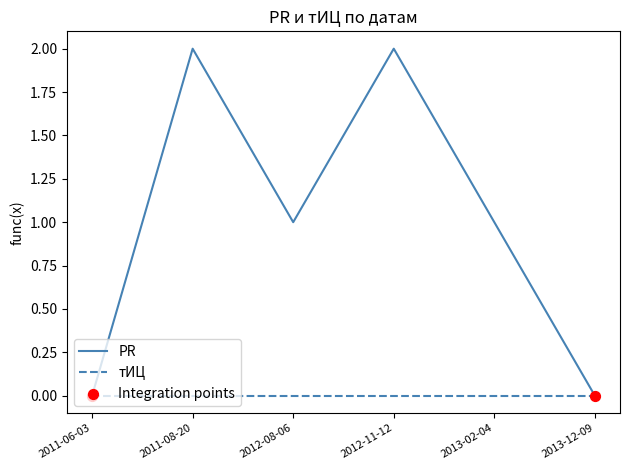

Which series changed the most between 2011-08-20 and 2012-08-06?

PR